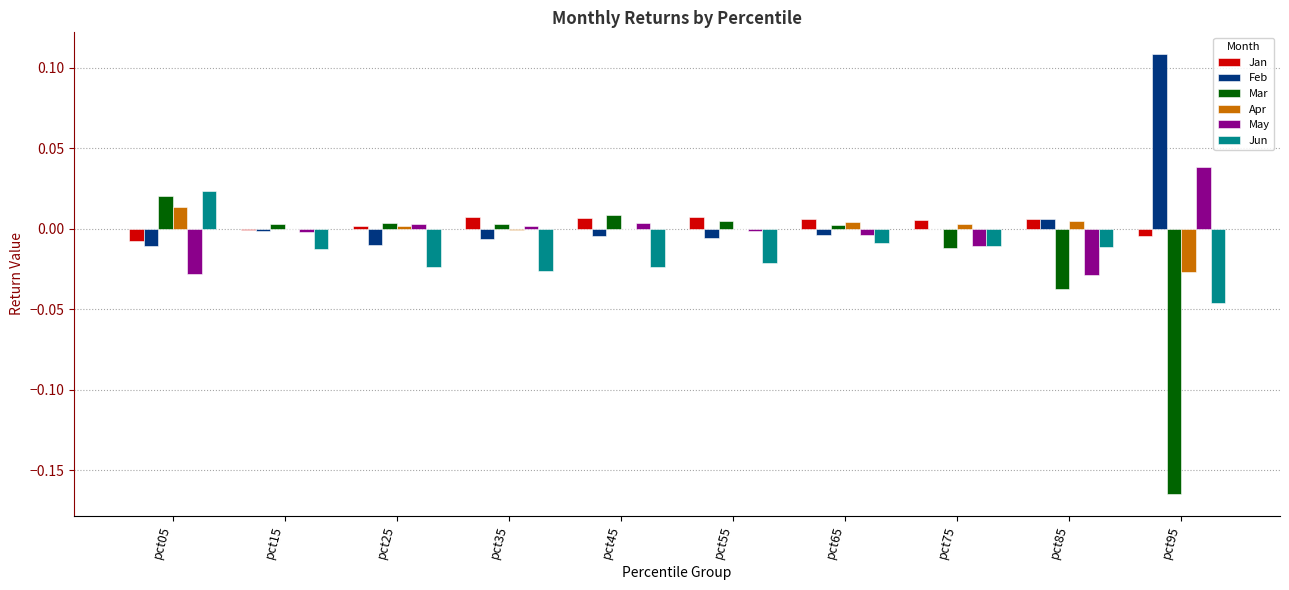

Which series has the largest total across all categories?

Feb